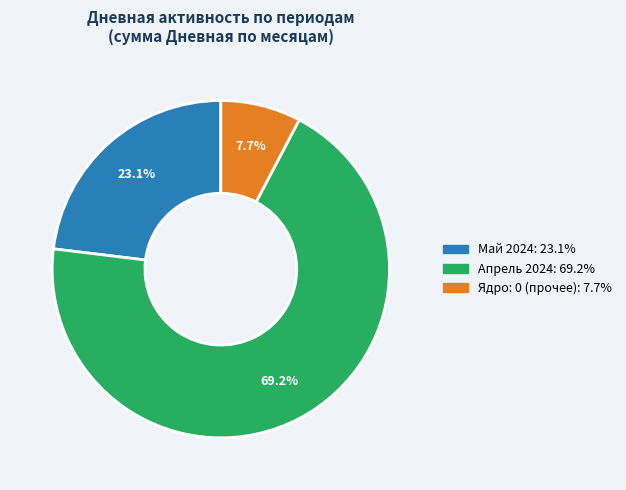

Is there a majority slice in this chart?

Yes